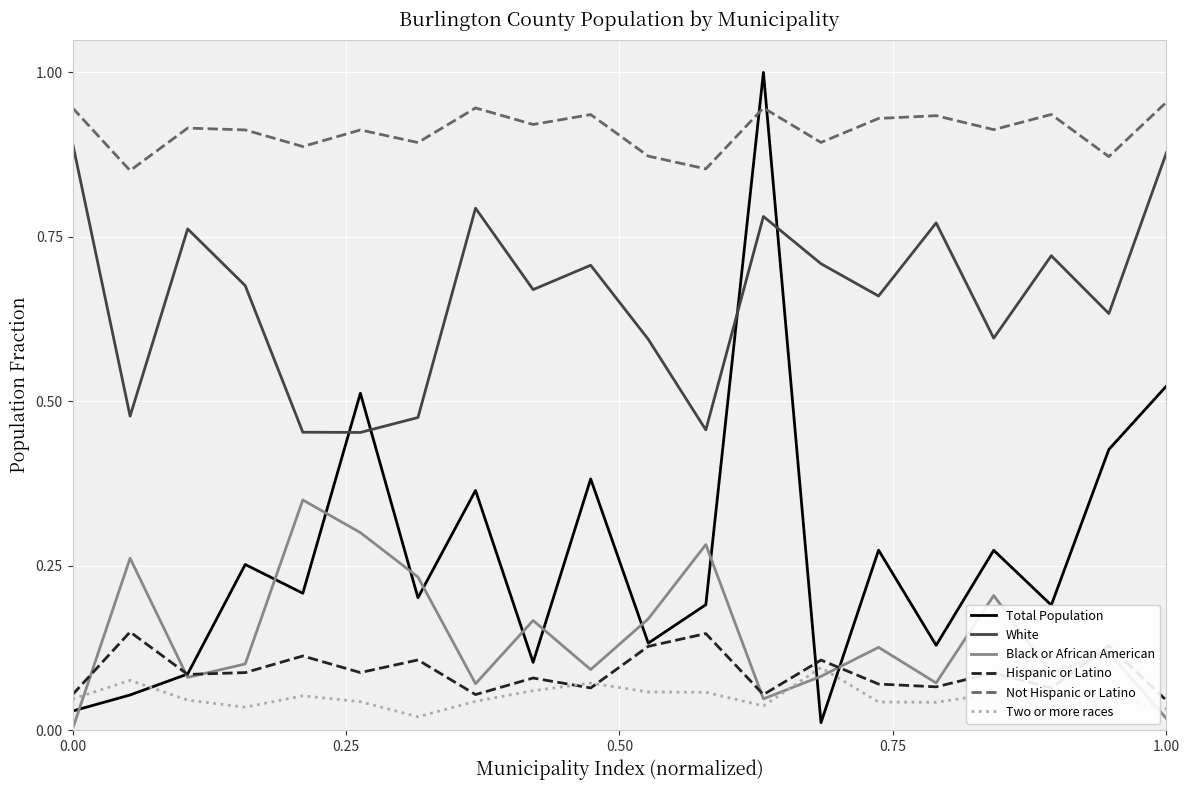

At how many categories does at least one series exceed 0?

20